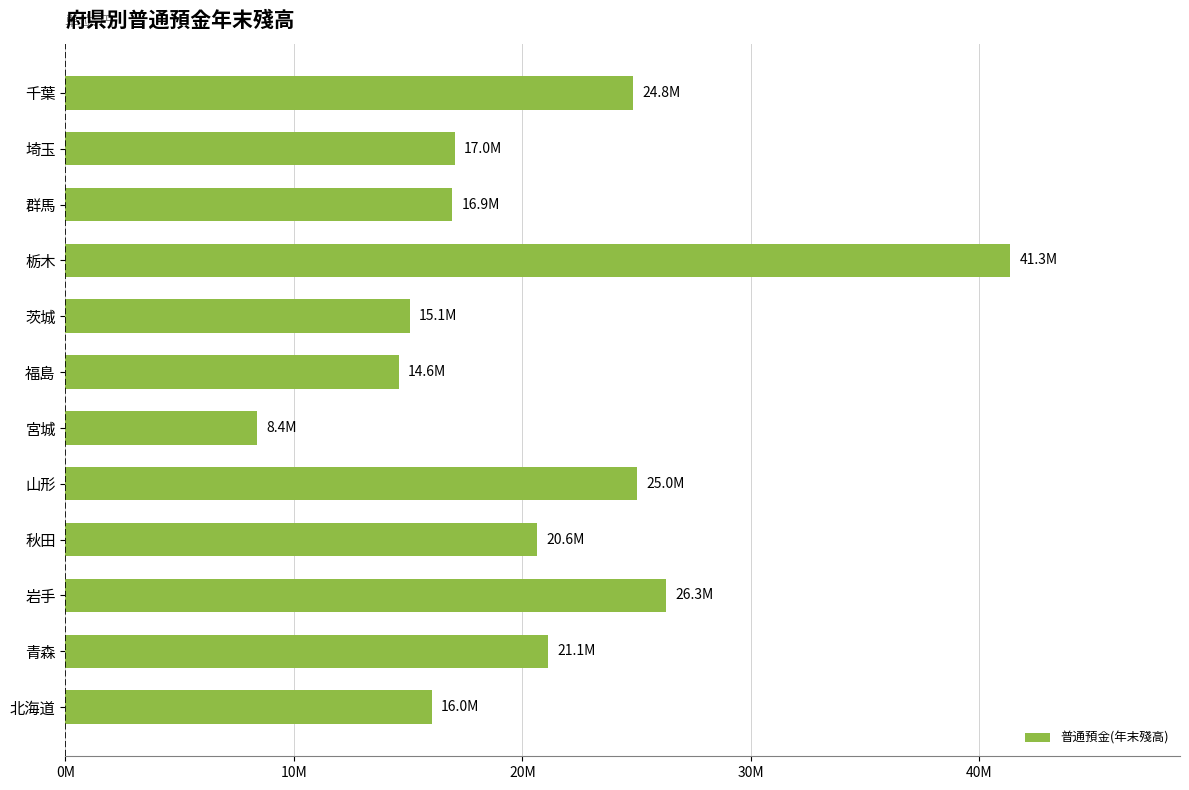

Does the chart contain any negative values?

No